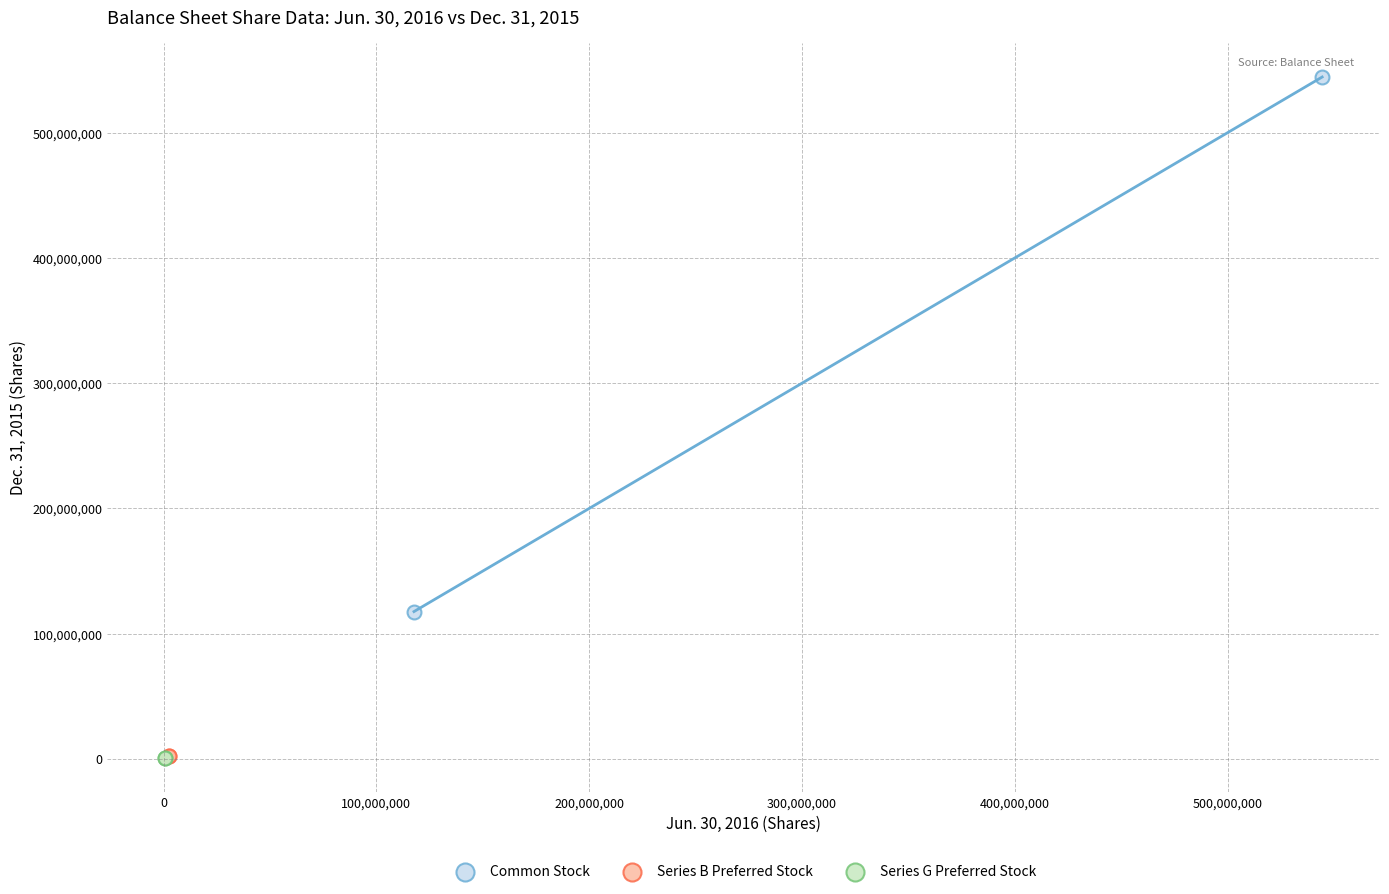

What are all the series names shown in the legend?

Common Stock, Series B Preferred Stock, Series G Preferred Stock